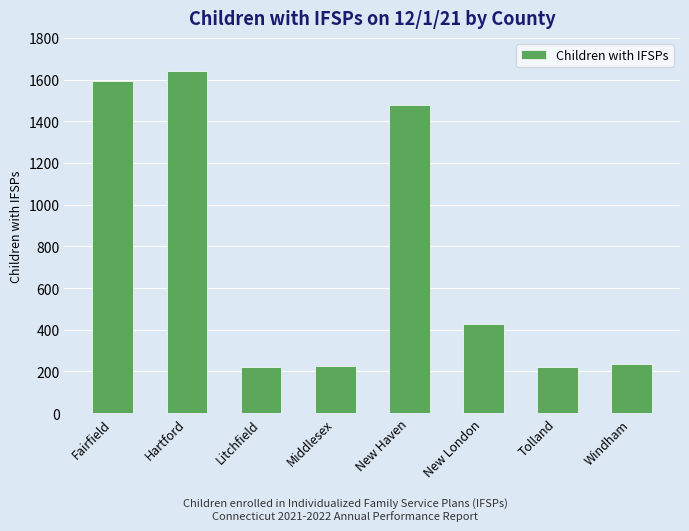

Where does the data first go above 427?

Fairfield